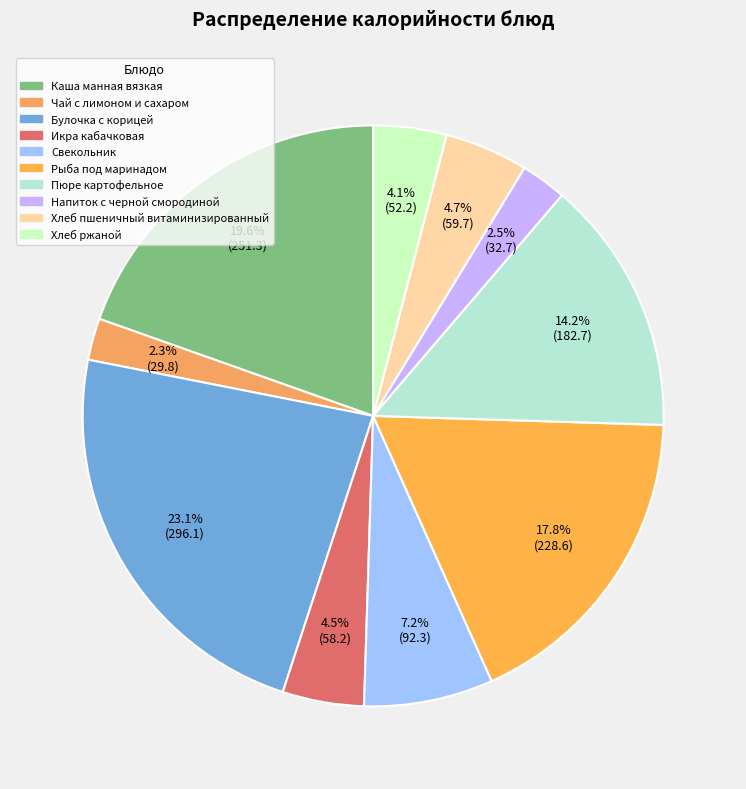

What is the smallest slice in the pie chart?

Чай с лимоном и сахаром